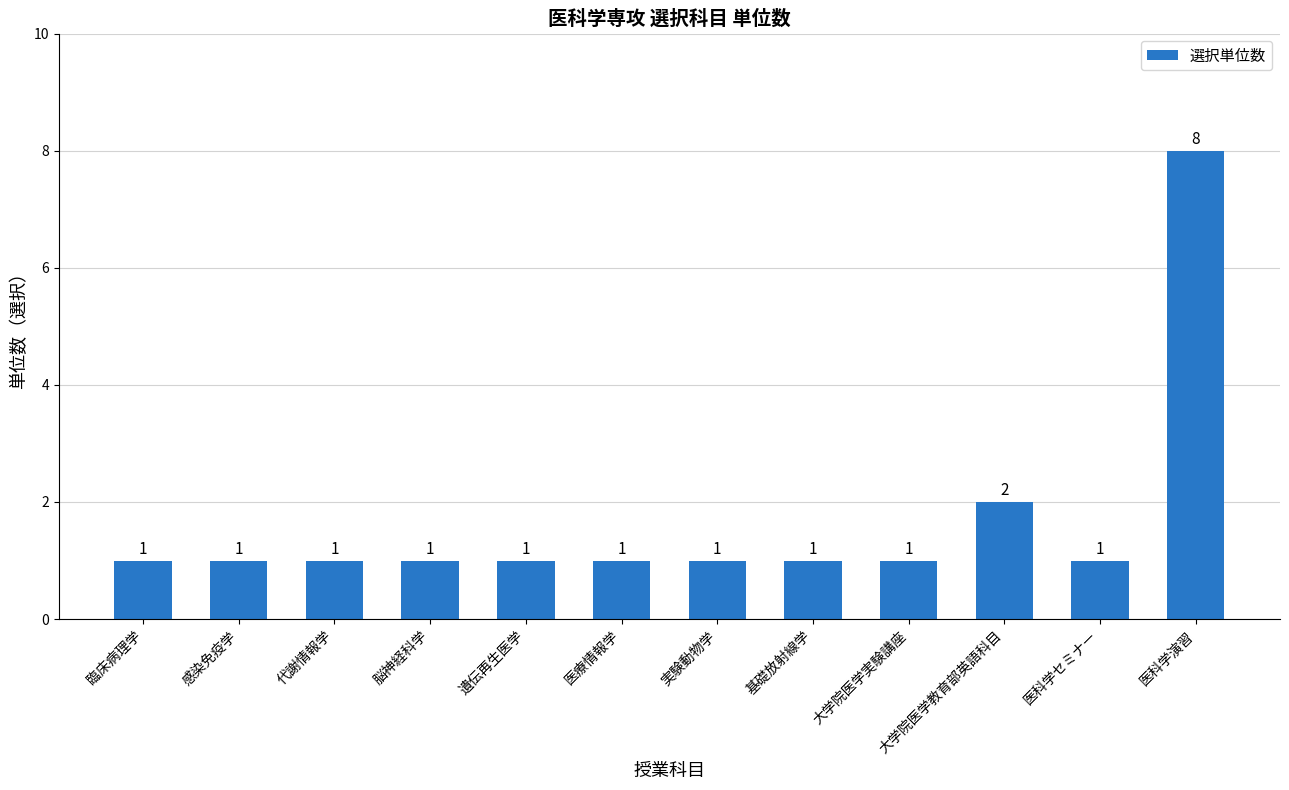

The chart shows a value of 0 at 基礎放射線学. True or false?

False